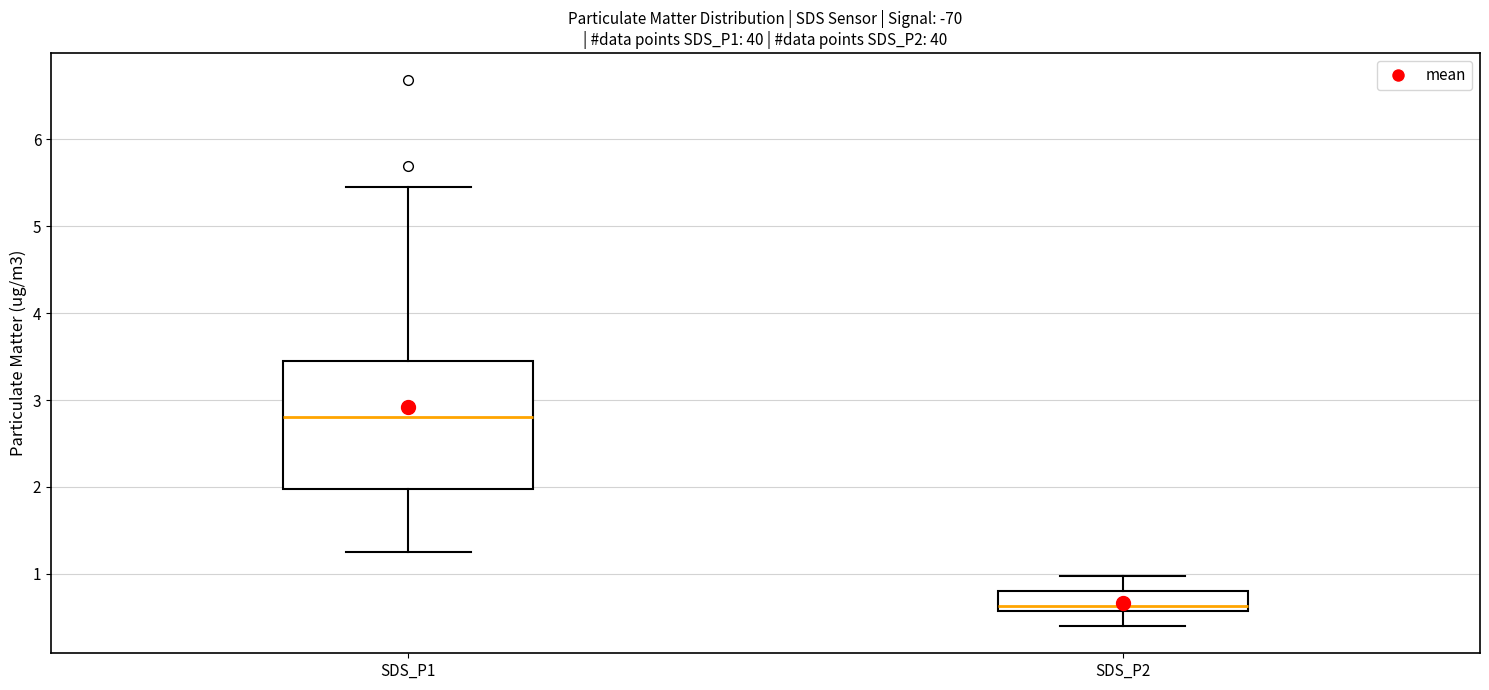

Reading left to right, transcribe this box plot: for each box, give where its median line is, the range the box spans, and where its two whiskers end, as read against the y-axis. The values are not printed on the chart, so give them approximately, as read against the axis.

SDS_P1: median 2.8, box 2.0 to 3.5, whiskers 1.3 to 5.5
SDS_P2: median 0.6 (just above the box's lower edge), box 0.6 to 0.8, whiskers 0.4 to 1.0